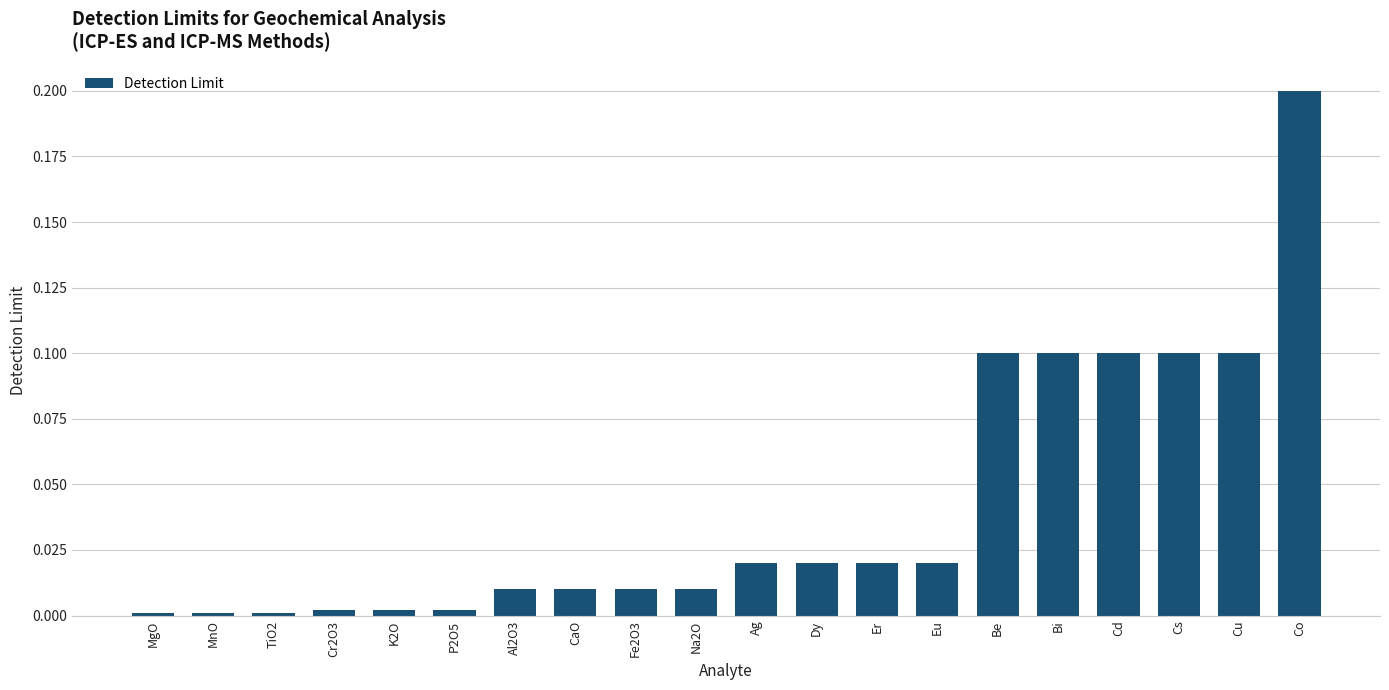

Which label corresponds to the largest value in the chart?

Co